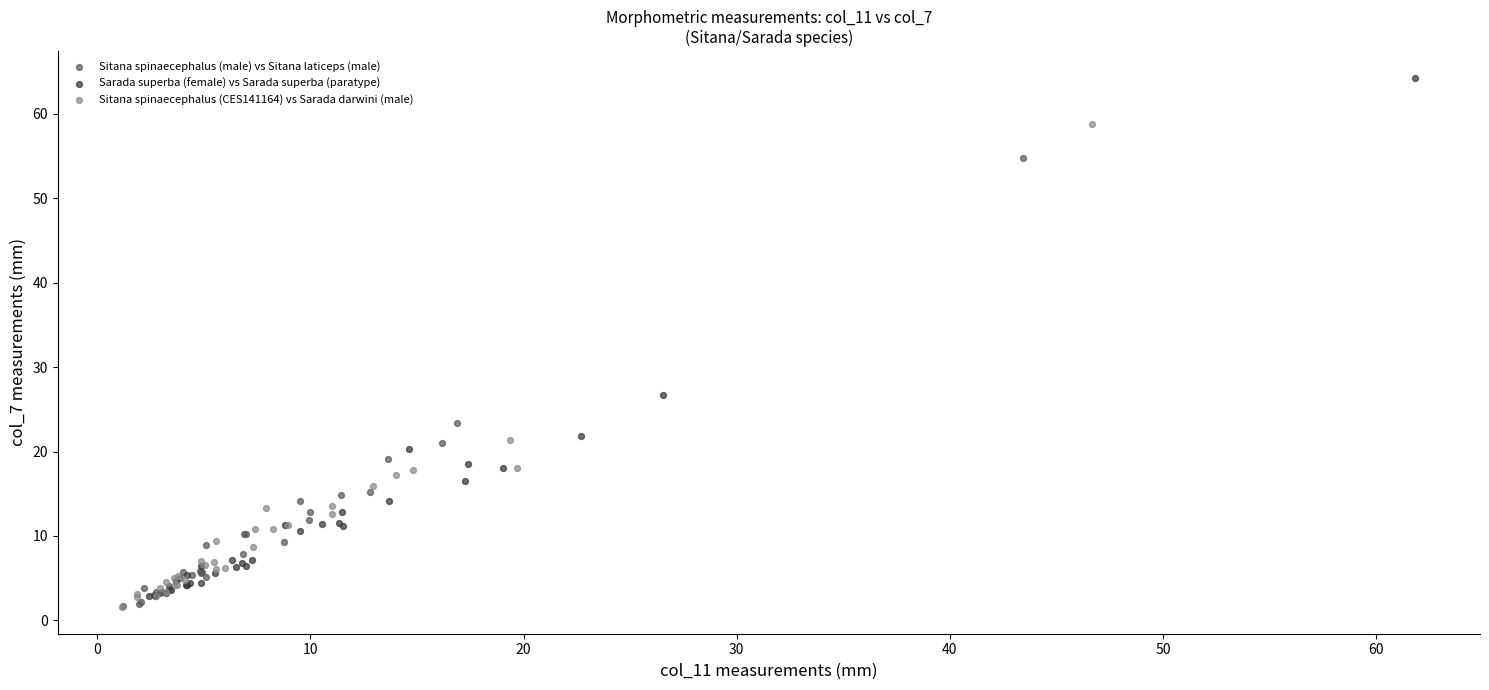

Which series contains the highest Y value?

Sarada superba (female) vs Sarada superba (paratype)